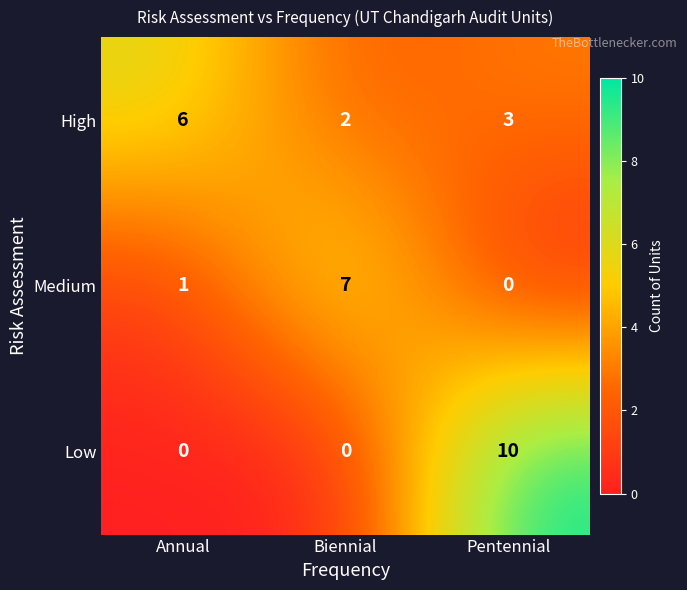

What is the difference between the Low values at Pentennial and Biennial?

10